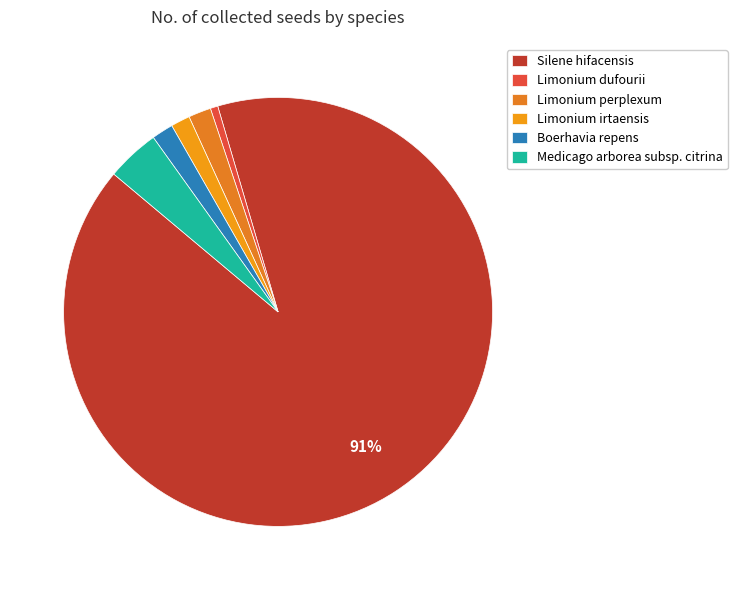

What percentage is the Limonium dufourii slice, to the nearest percent?

1%